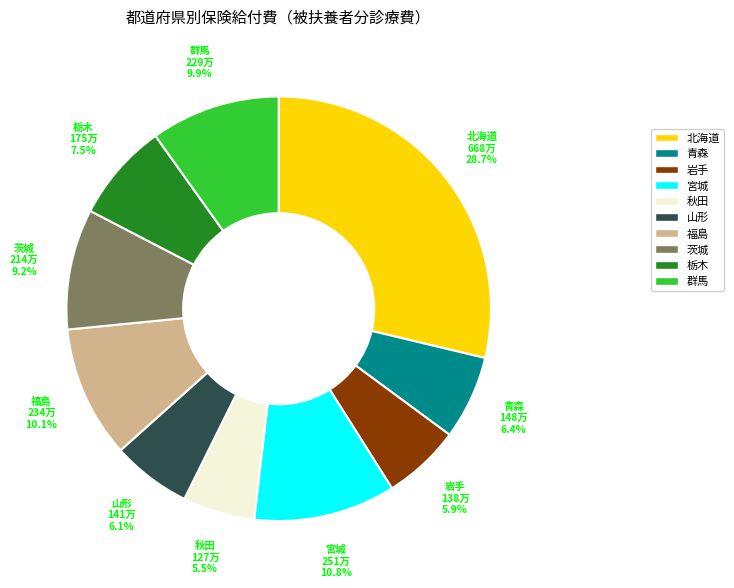

Is there a majority slice in this chart?

No